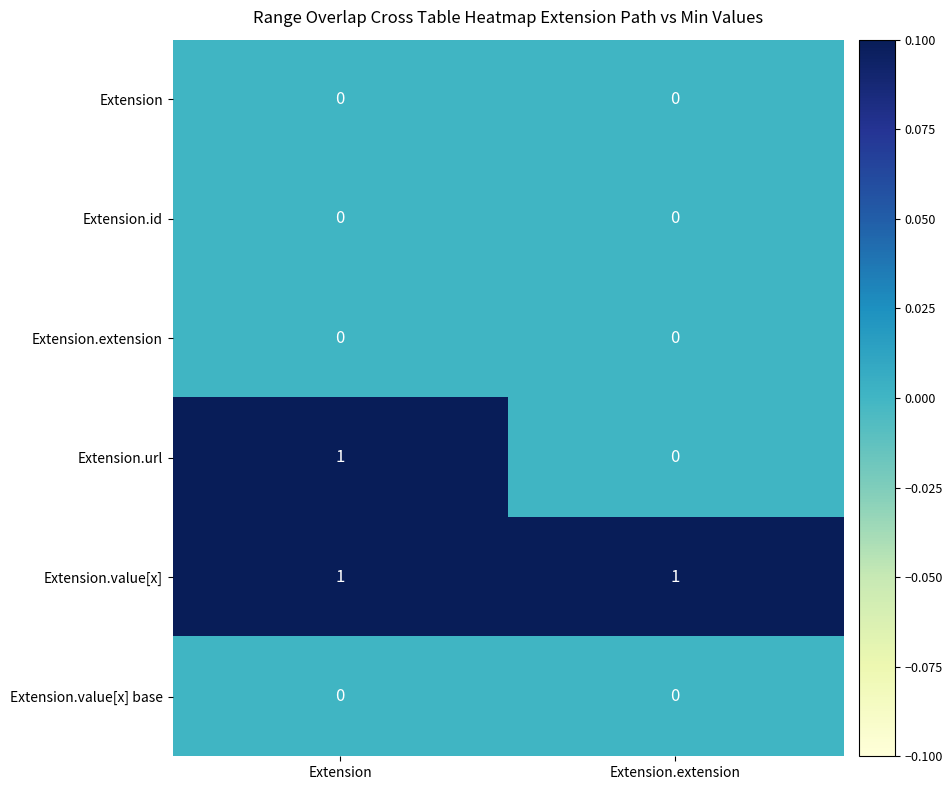

What is the difference between the highest and lowest values at Extension?

1